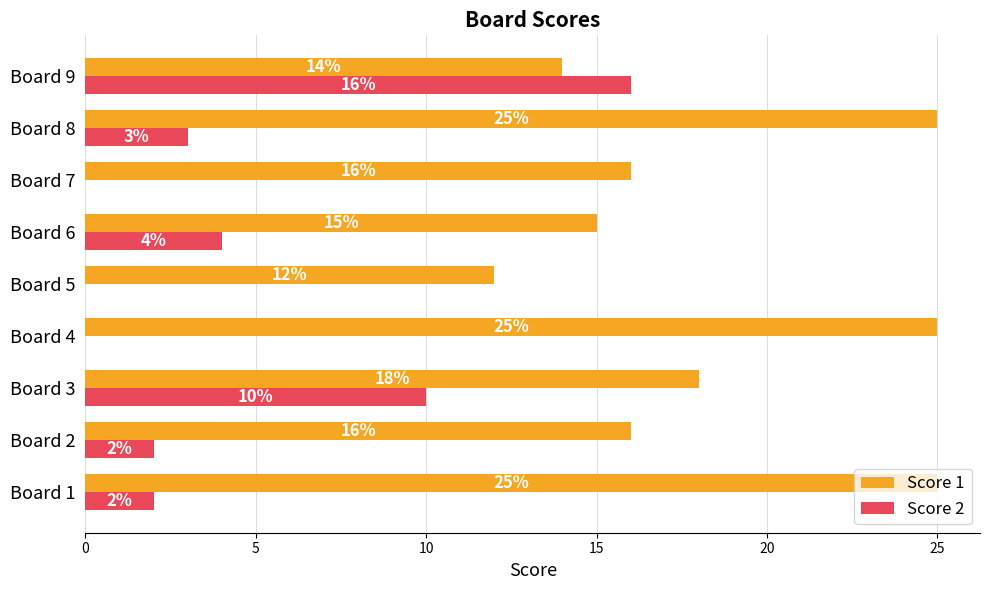

How many distinct data groups are displayed?

2